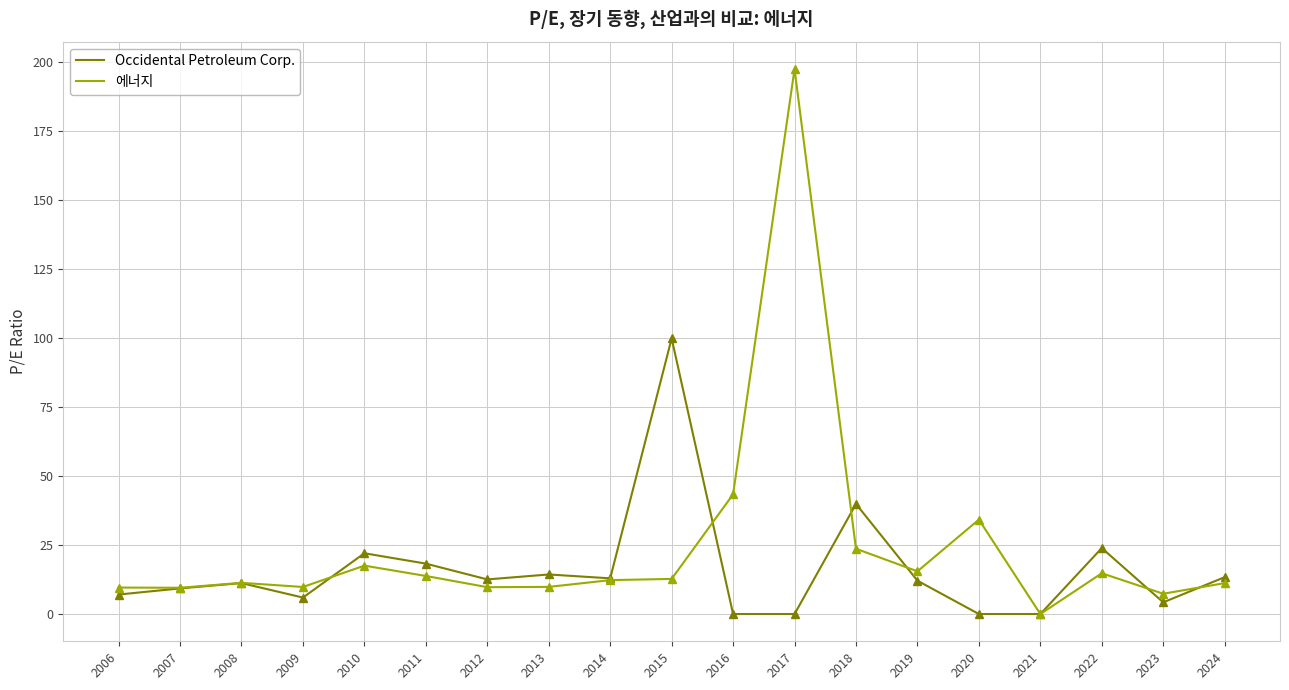

List the series in order of their peak value, lowest first.

Occidental Petroleum Corp., 에너지